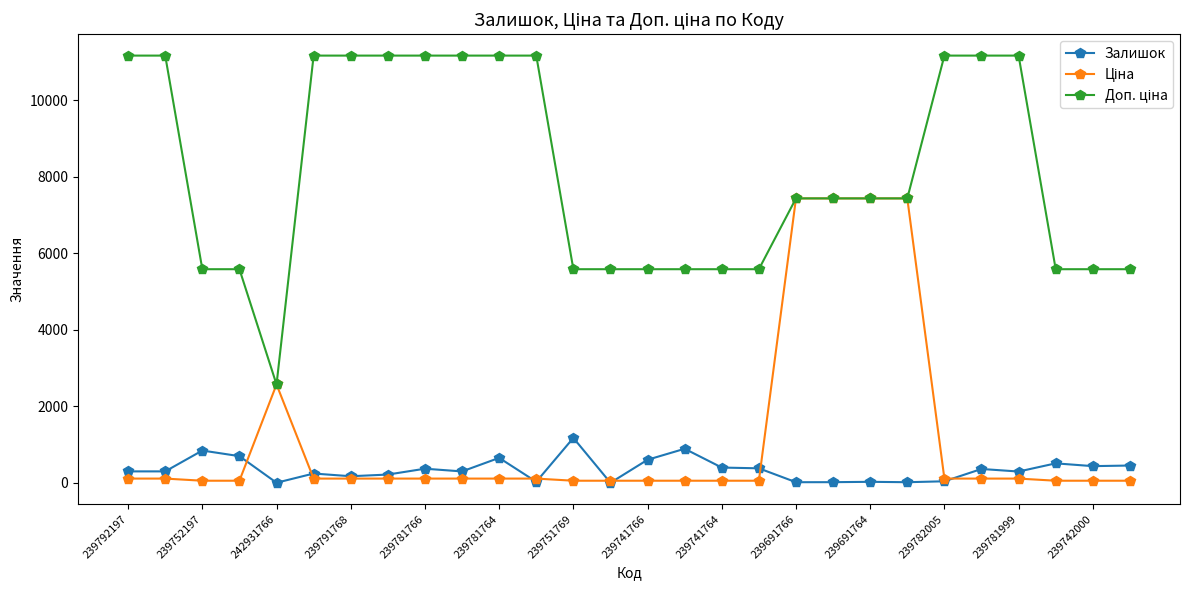

What is the highest value of the Залишок series?

1175.0